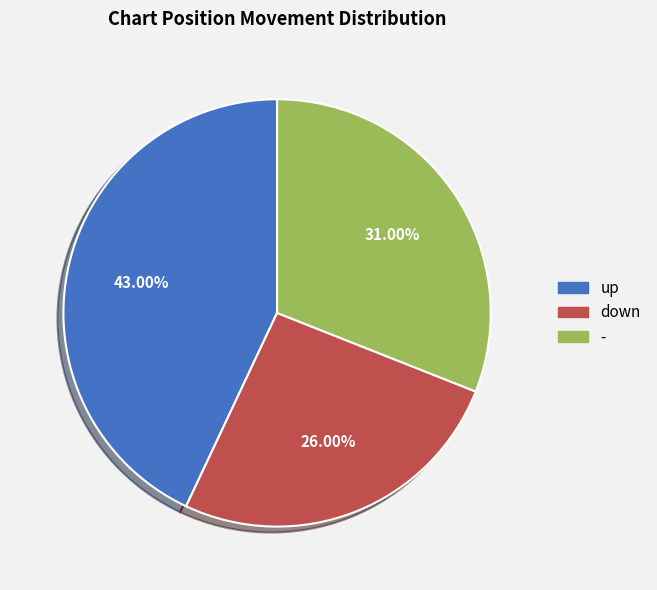

What percentage do down and up together represent?

69.0%